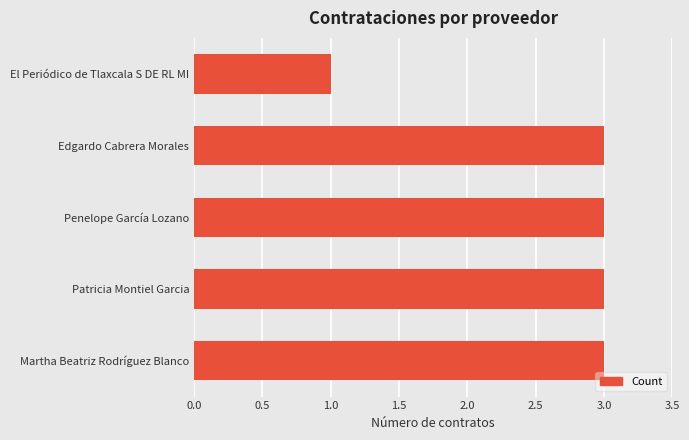

What is the sum of all values?

13